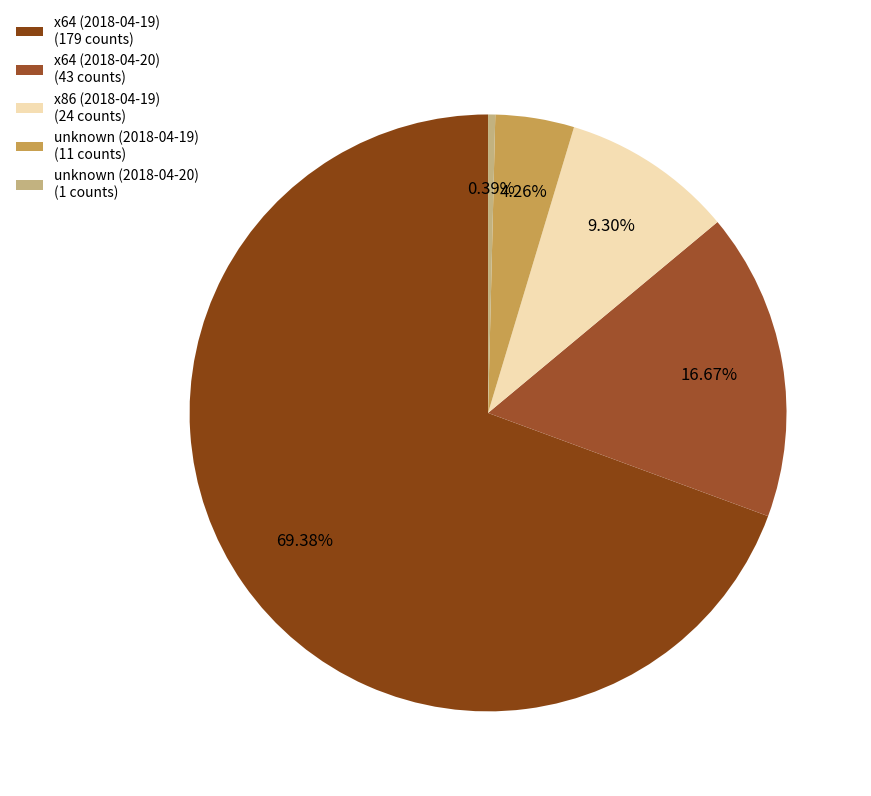

To the nearest percent, what is the difference between the largest and smallest slice percentages?

69%